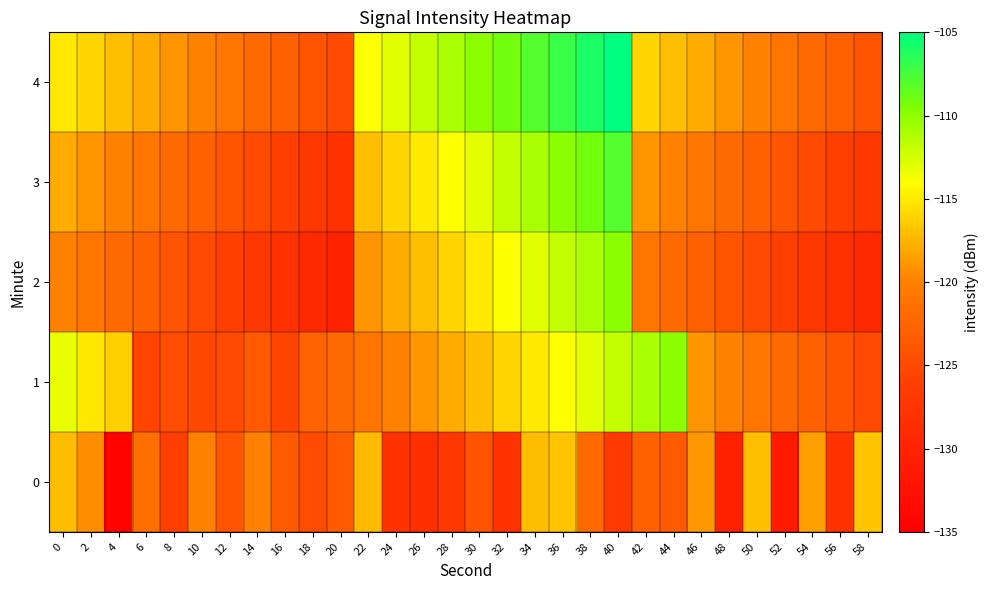

Reading left to right, what are all the values shown in this chart?

0: 0=-117.2	2=-119.3	4=-134.5	6=-121.5	8=-126.0	10=-120.0	12=-124.0	14=-120.0	16=-123.5	18=-124.9	20=-123.5	22=-117.2	24=-127.8	26=-128.1	28=-127.3	30=-124.2	32=-127.7	34=-117.1	36=-116.8	38=-122.0	40=-126.8	42=-123.0	44=-123.4	46=-118.9	48=-130.3	50=-117.1	52=-131.2	54=-118.6	56=-127.8	58=-116.7
1: 0=-113.2	2=-115.2	4=-116.2	6=-125.6	8=-124.7	10=-125.1	12=-125.0	14=-123.5	16=-125.5	18=-122.6	20=-122.0	22=-121.0	24=-120.0	26=-119.0	28=-118.0	30=-117.0	32=-116.0	34=-115.0	36=-114.0	38=-113.0	40=-112.0	42=-111.0	44=-110.0	46=-119.0	48=-120.0	50=-121.0	52=-122.0	54=-123.0	56=-124.0	58=-125.0
2: 0=-120.0	2=-121.0	4=-122.0	6=-123.0	8=-124.0	10=-125.0	12=-126.0	14=-127.0	16=-128.0	18=-129.0	20=-130.0	22=-119.0	24=-118.0	26=-117.0	28=-116.0	30=-115.0	32=-114.0	34=-113.0	36=-112.0	38=-111.0	40=-110.0	42=-121.0	44=-122.0	46=-123.0	48=-124.0	50=-125.0	52=-126.0	54=-127.0	56=-128.0	58=-129.0
3: 0=-118.0	2=-119.0	4=-120.0	6=-121.0	8=-122.0	10=-123.0	12=-124.0	14=-125.0	16=-126.0	18=-127.0	20=-128.0	22=-117.0	24=-116.0	26=-115.0	28=-114.0	30=-113.0	32=-112.0	34=-111.0	36=-110.0	38=-109.0	40=-108.0	42=-119.0	44=-120.0	46=-121.0	48=-122.0	50=-123.0	52=-124.0	54=-125.0	56=-126.0	58=-127.0
4: 0=-115.0	2=-116.0	4=-117.0	6=-118.0	8=-119.0	10=-120.0	12=-121.0	14=-122.0	16=-123.0	18=-124.0	20=-125.0	22=-114.0	24=-113.0	26=-112.0	28=-111.0	30=-110.0	32=-109.0	34=-108.0	36=-107.0	38=-106.0	40=-105.0	42=-116.0	44=-117.0	46=-118.0	48=-119.0	50=-120.0	52=-121.0	54=-122.0	56=-123.0	58=-124.0